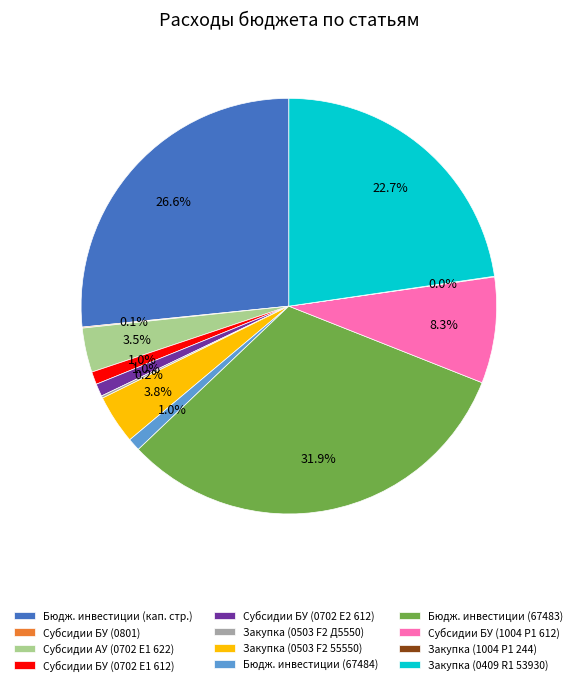

What is the total percentage of Субсидии БУ (0702 E1 612) and Закупка (0409 R1 53930)?

23.7%